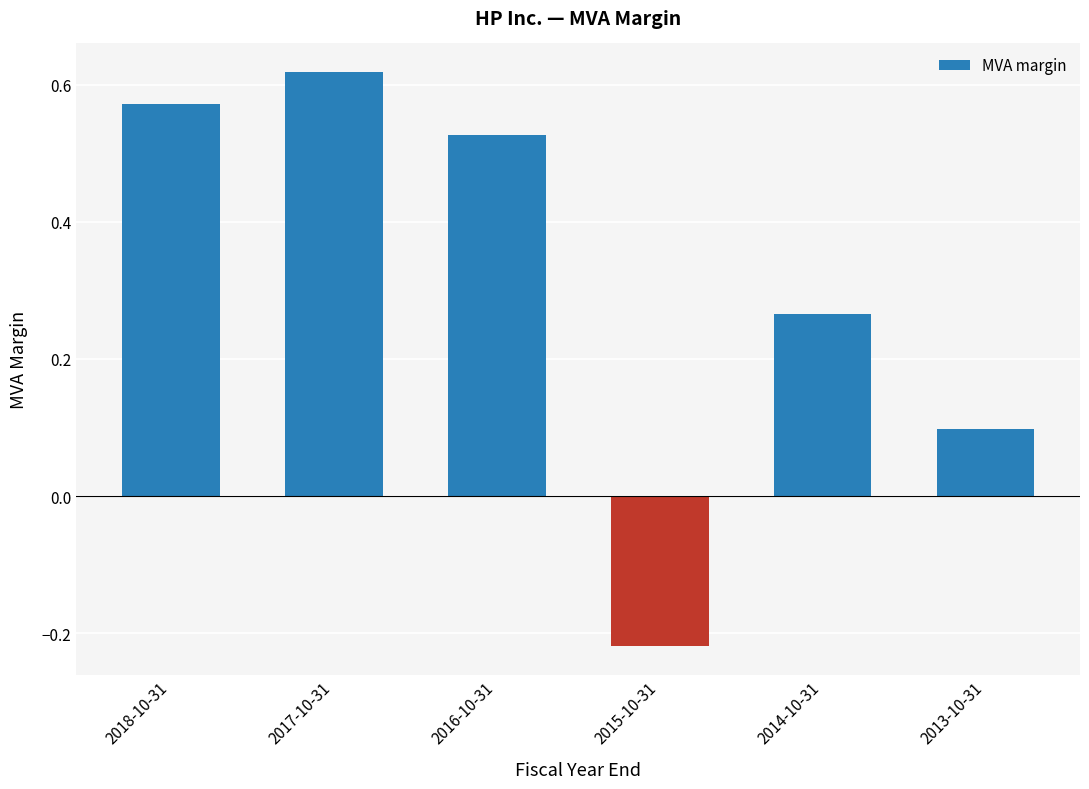

What is the label of the 2nd bar from the left?

2017-10-31